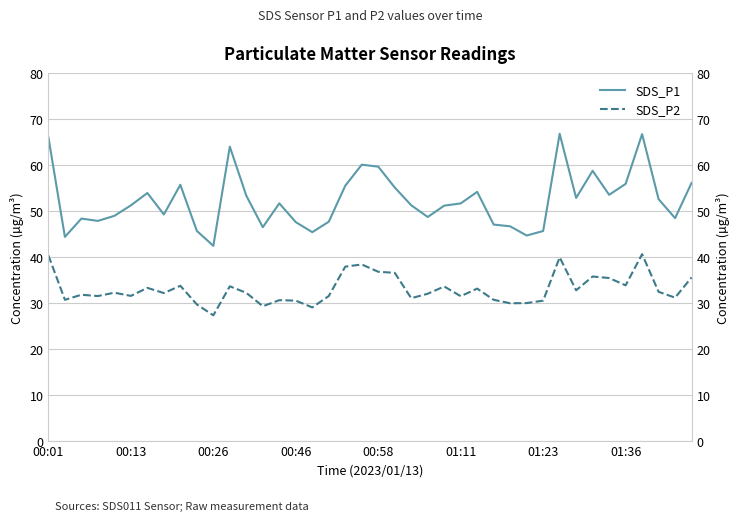

What is the average value of the SDS_P1 series?

52.4